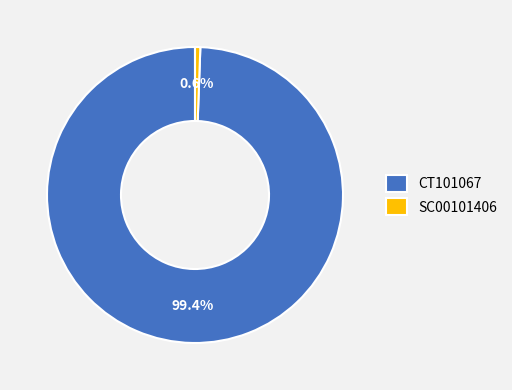

What is the majority slice?

CT101067